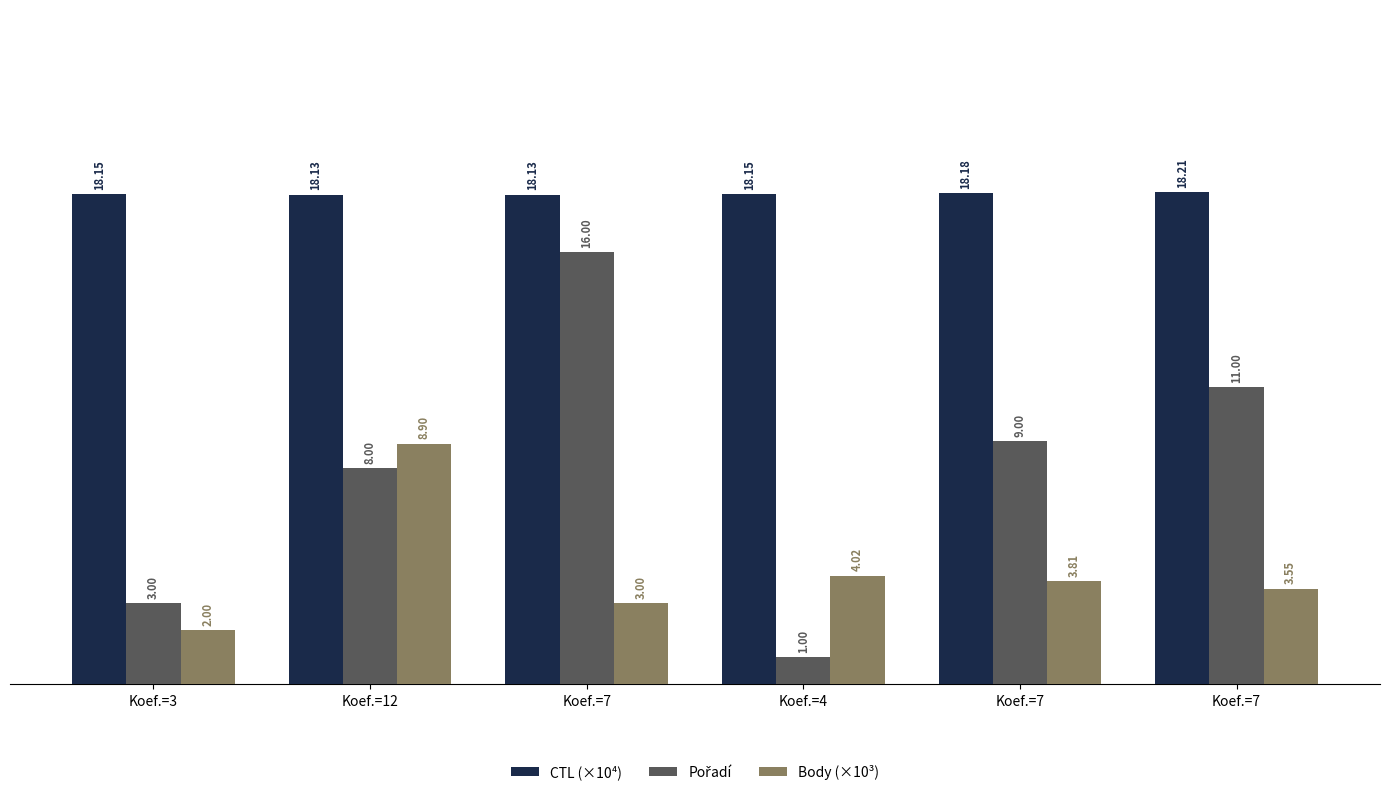

What is the sum of the Body (×10³) values at Koef.=12 and Koef.=7?

12.5